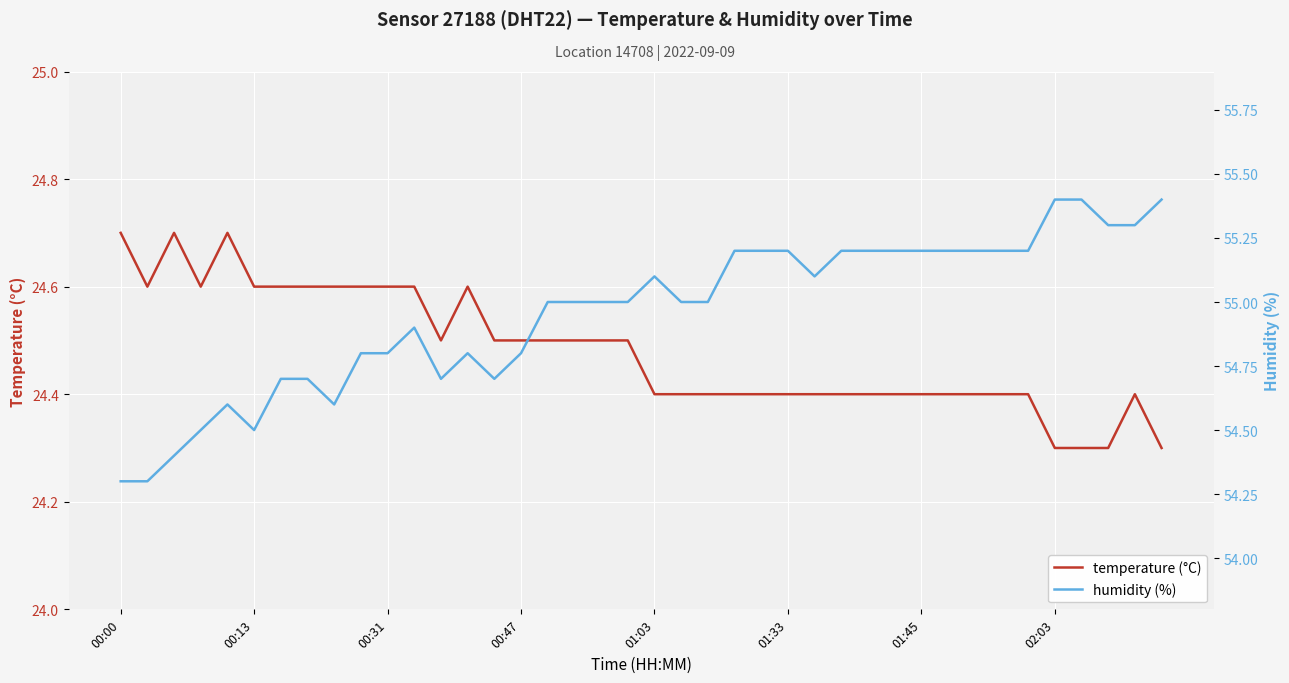

In humidity (%), how many points are higher than both neighbors (excluding endpoints)?

4